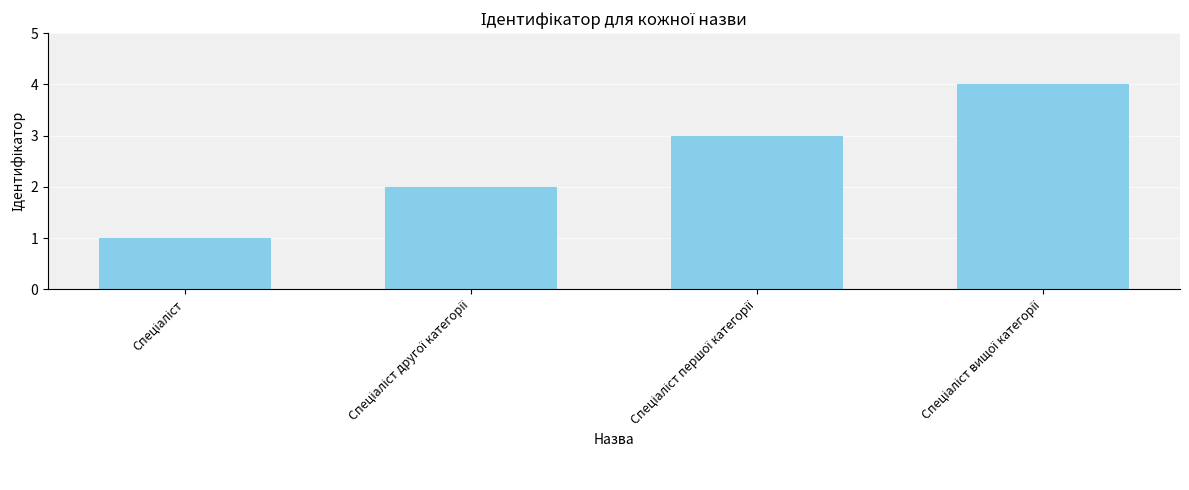

What is the maximum value shown in the chart?

4